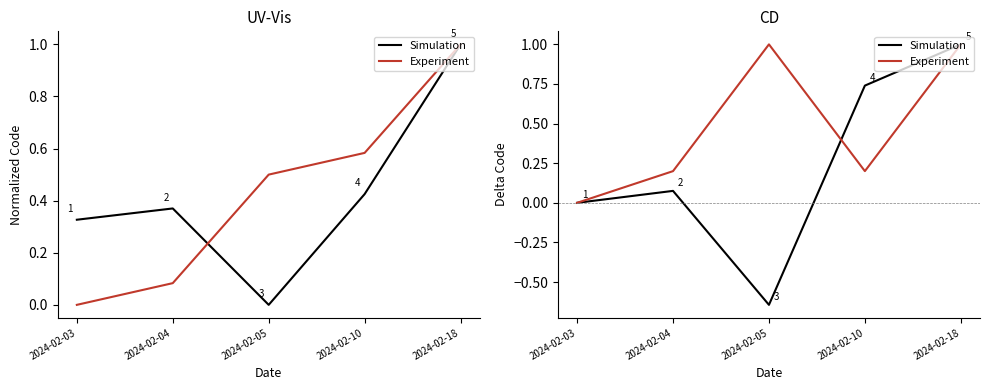

Where is Experiment nearest to the value 0?

2024-02-03